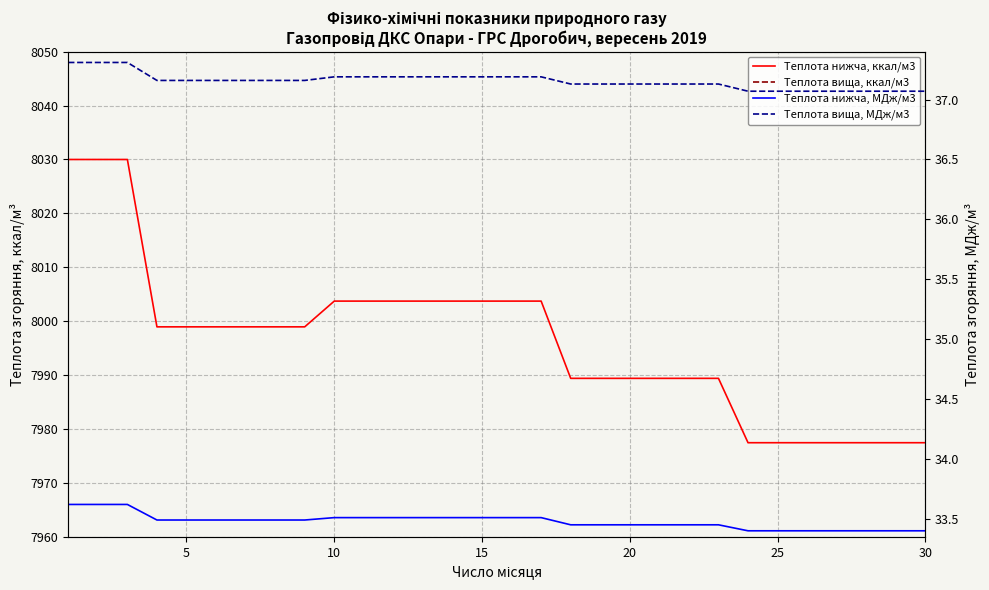

True or false: Теплота вища, ккал/м3 and Теплота нижча, МДж/м3 cross at least once.

False